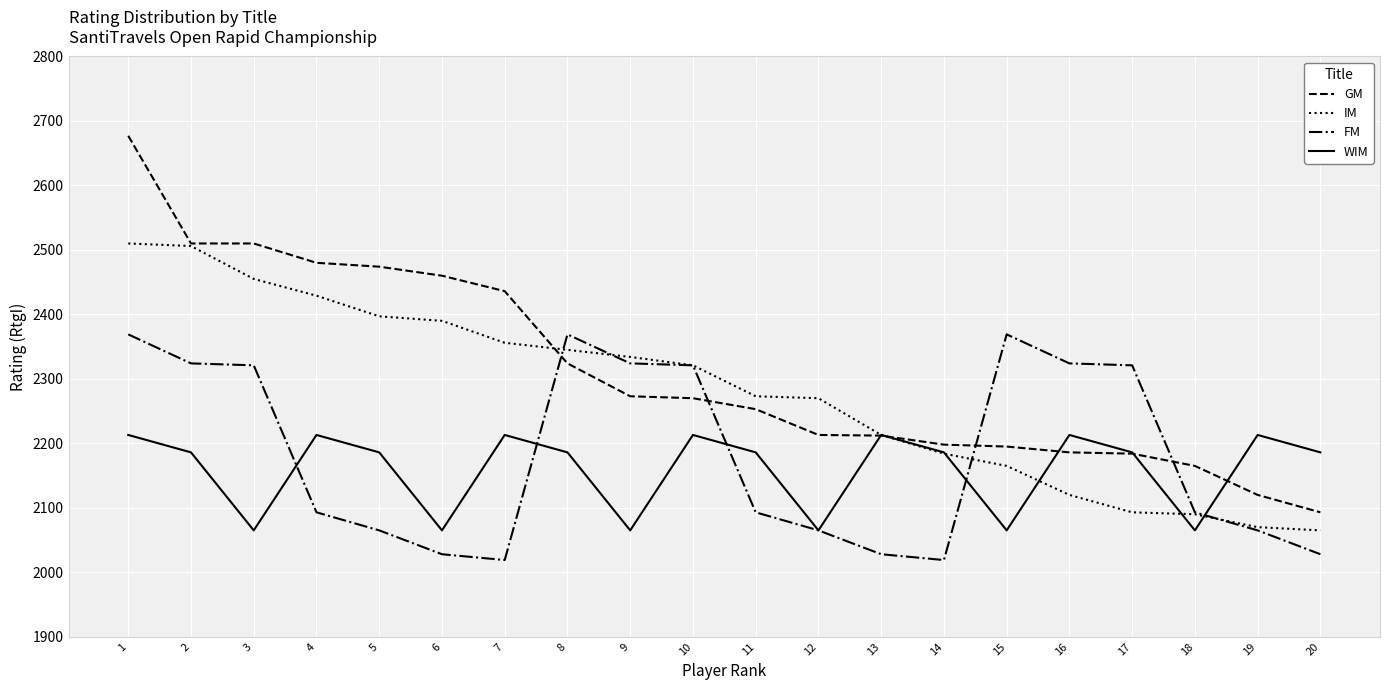

Which series ends up on top after the final intersection of WIM and FM?

WIM